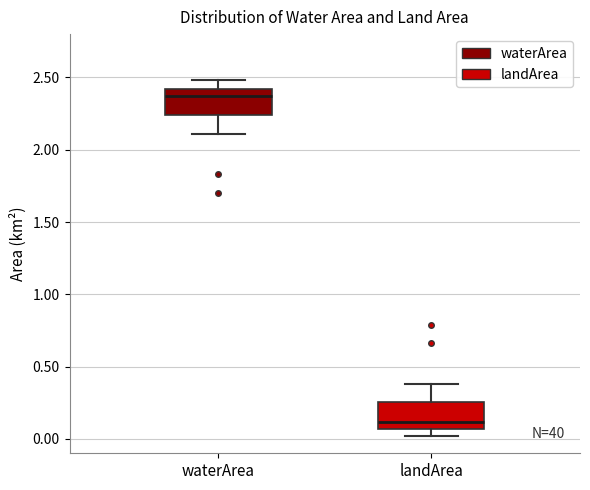

Which box has the highest median line?

waterArea